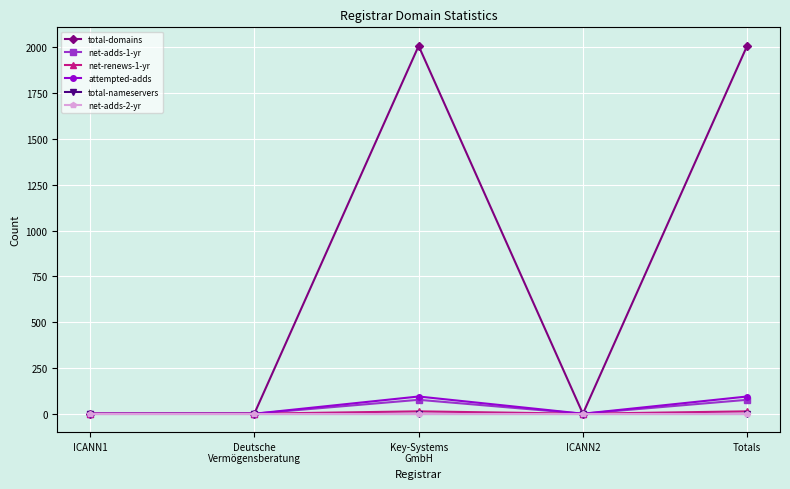

True or false: attempted-adds has a value of 94 at Key-Systems
GmbH.

True